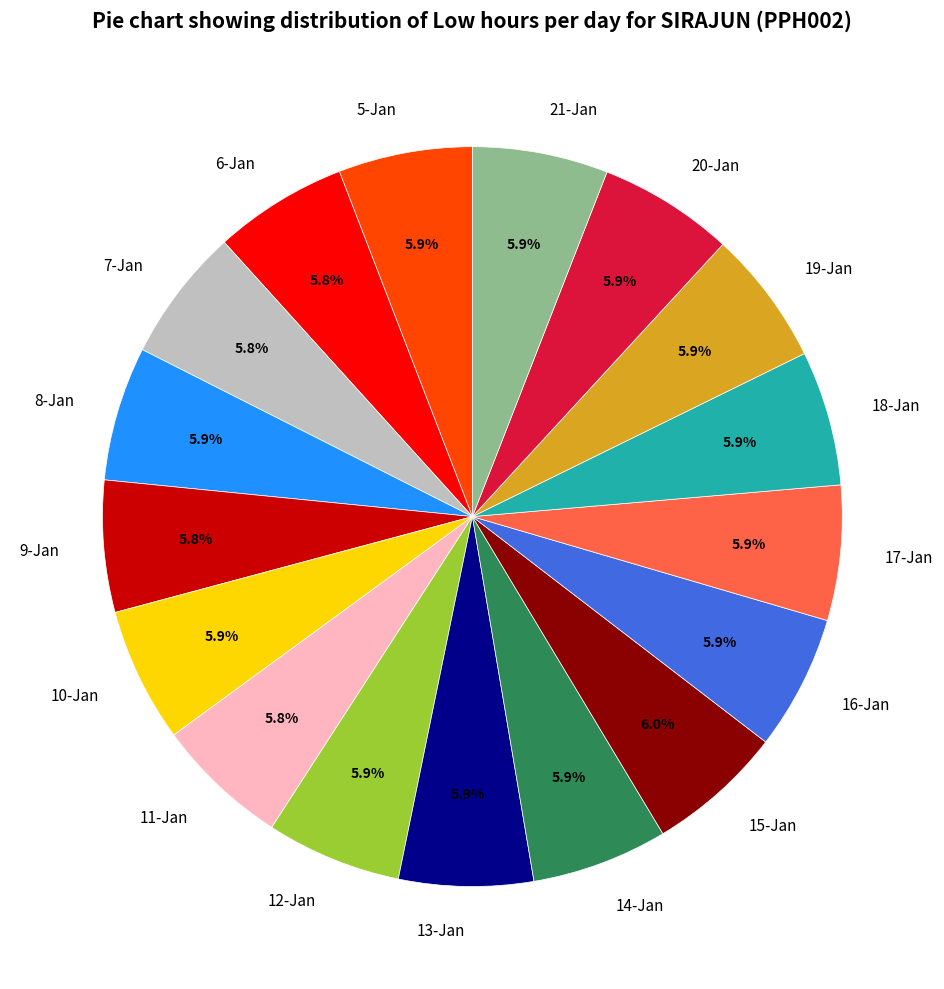

Combined, do 9-Jan and 7-Jan account for over 50%?

No